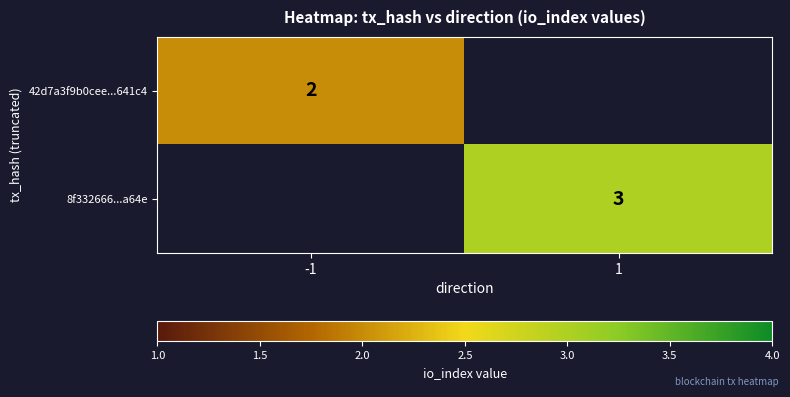

How many categories are shown in the chart?

2